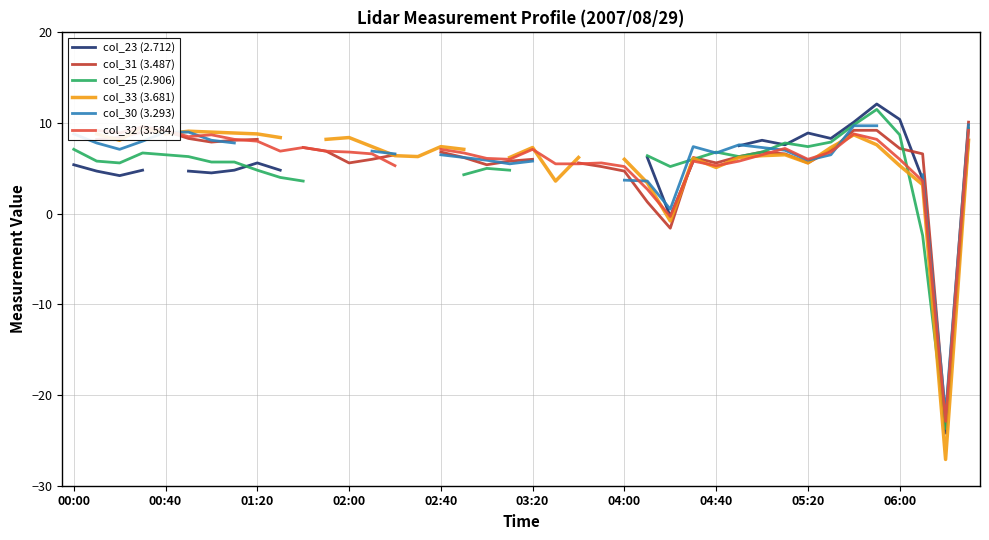

What is the minimum value for col_30 (3.293)?

-22.1